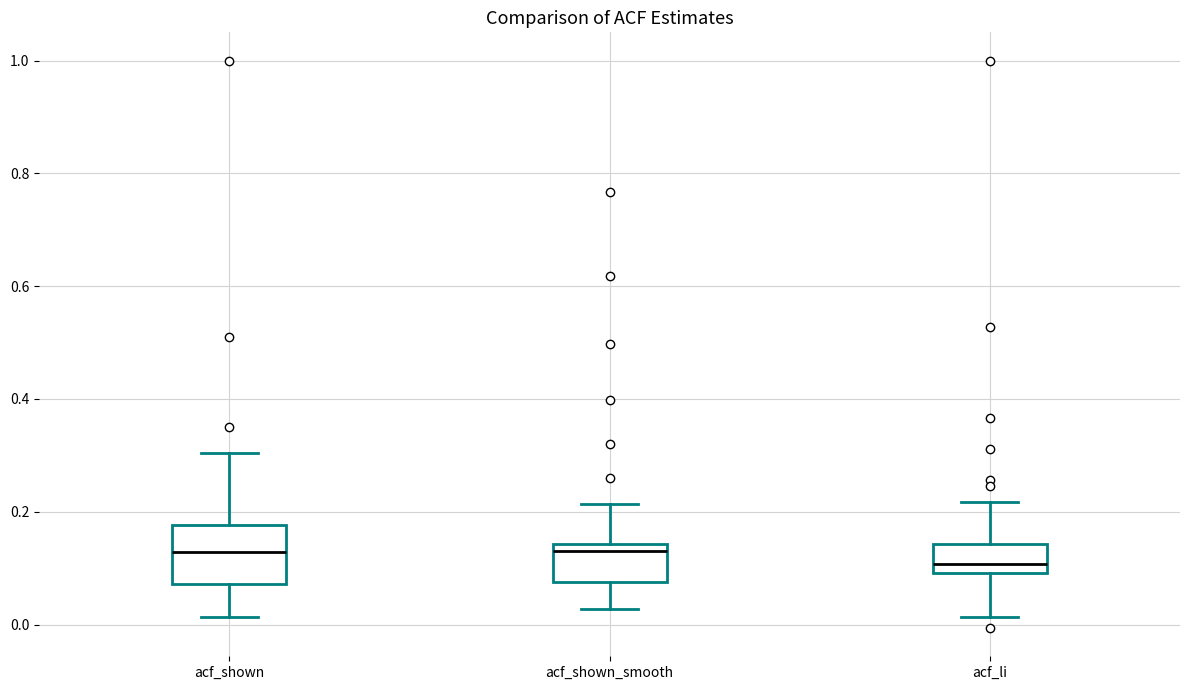

Where is the lower edge of the box for acf_shown_smooth on the y-axis? The values are not printed on the chart, so give them approximately, as read against the axis.

0.08